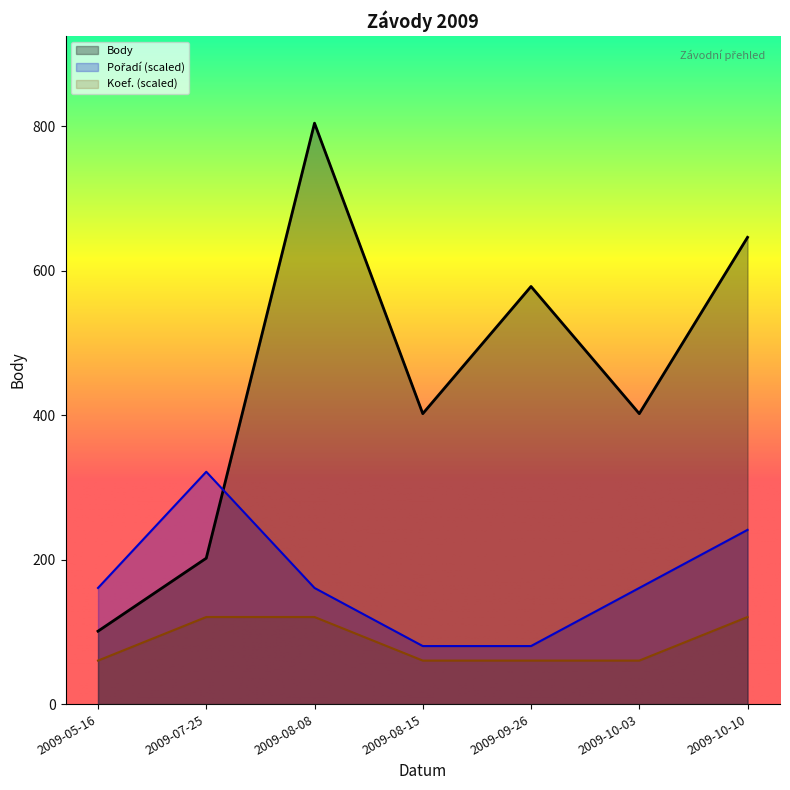

List the labels in order of Body value, smallest first.

2009-05-16, 2009-07-25, 2009-08-15, 2009-10-03, 2009-09-26, 2009-10-10, 2009-08-08